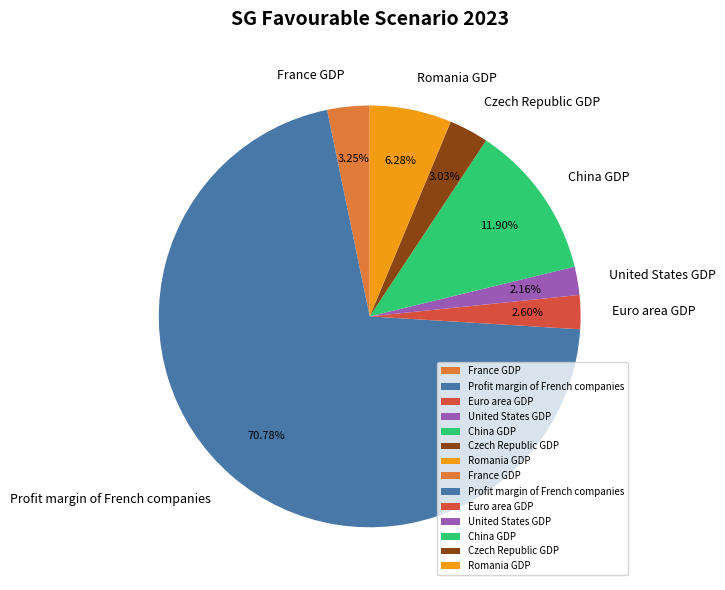

Is it true that France GDP is 16% of the pie?

False